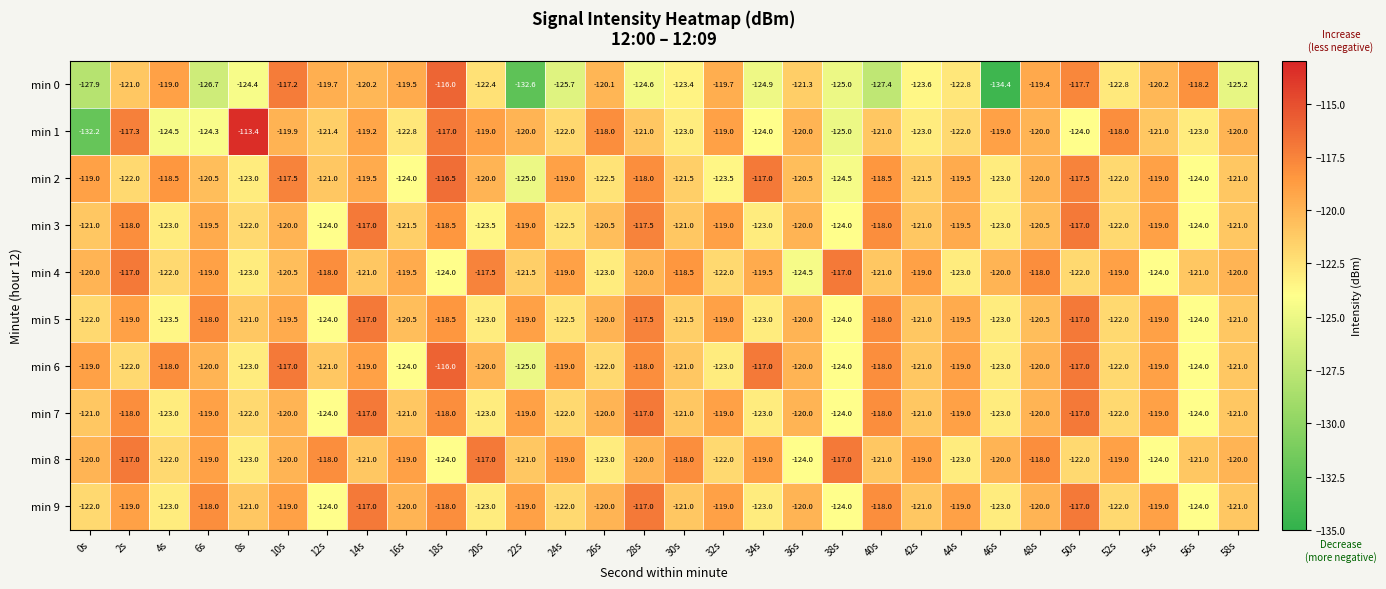

How many min 6 values are between -122 and -119?

16